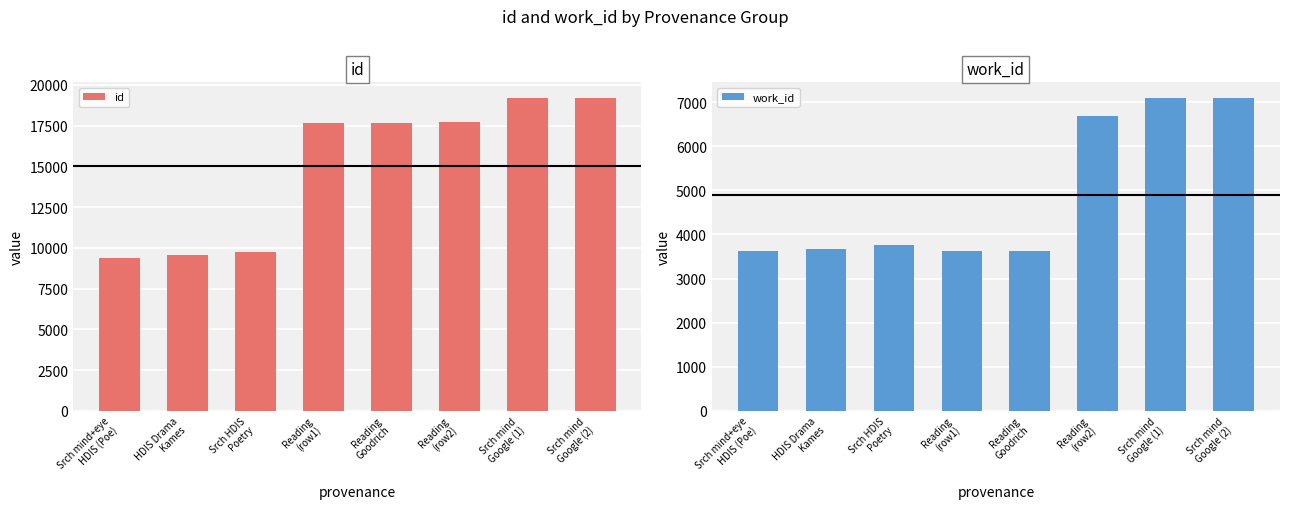

Which category has the highest value in the work_id series?

Srch mind
Google (1)